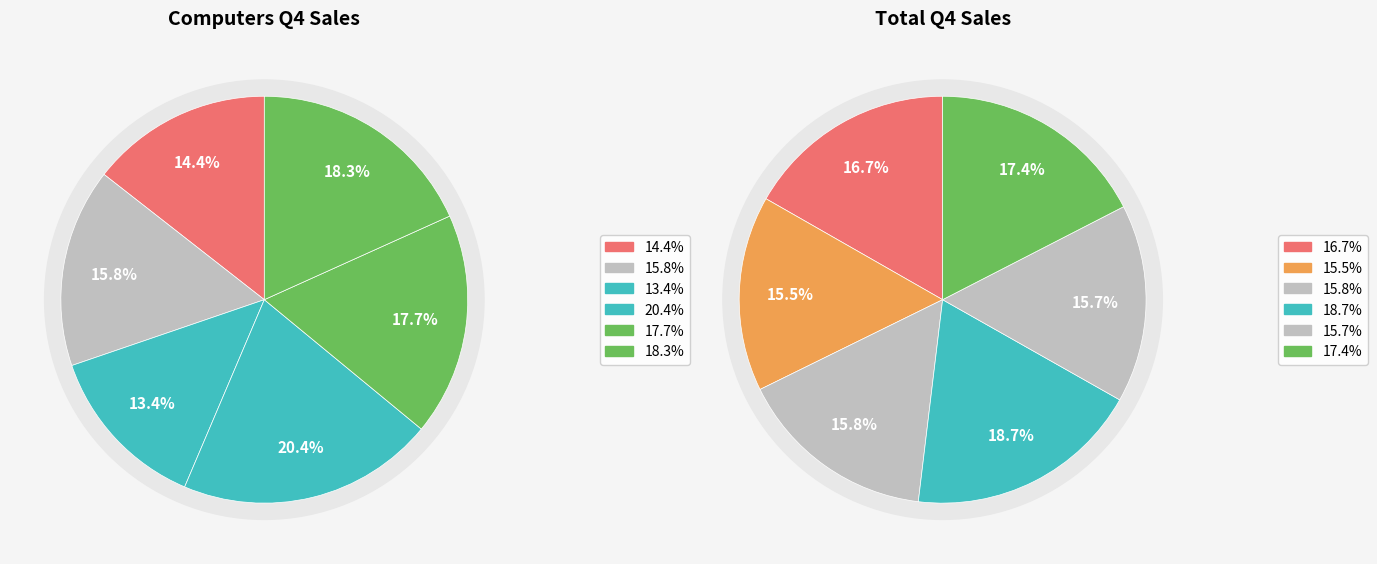

Count the number of slices in the pie.

6